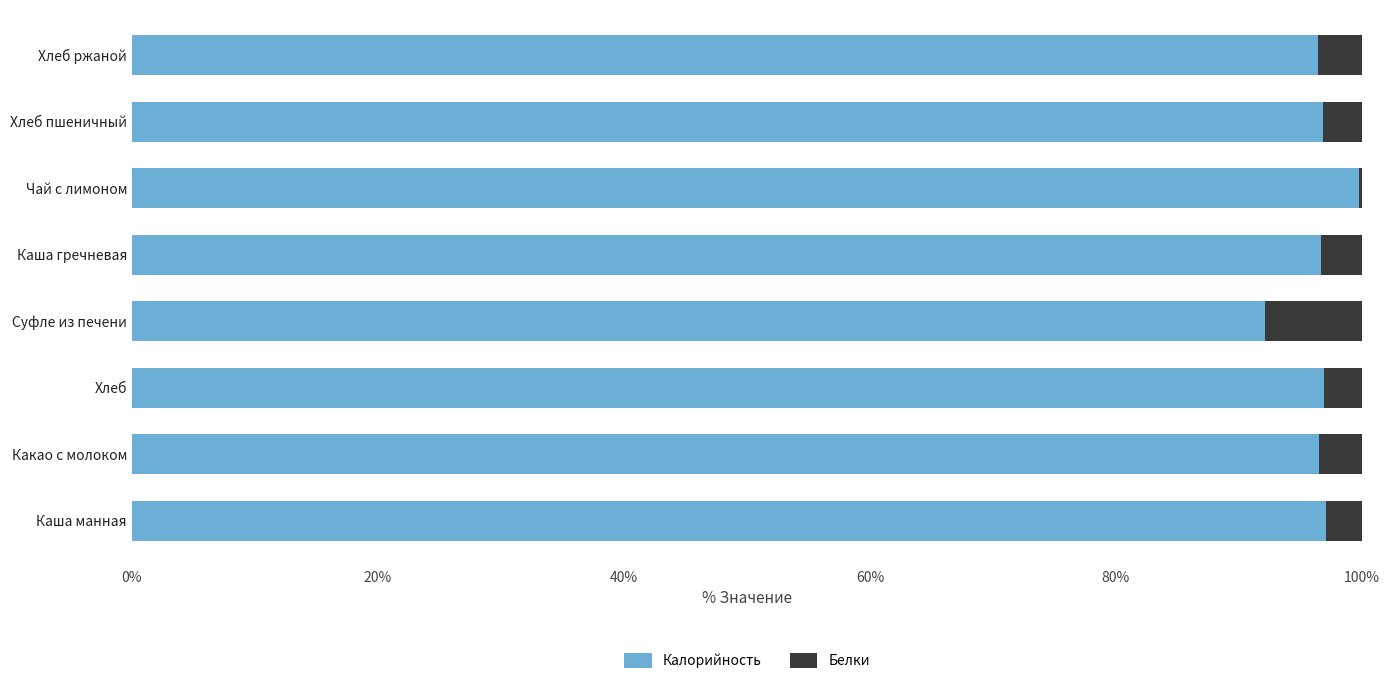

What is the total value across all series at Каша манная?

100.0